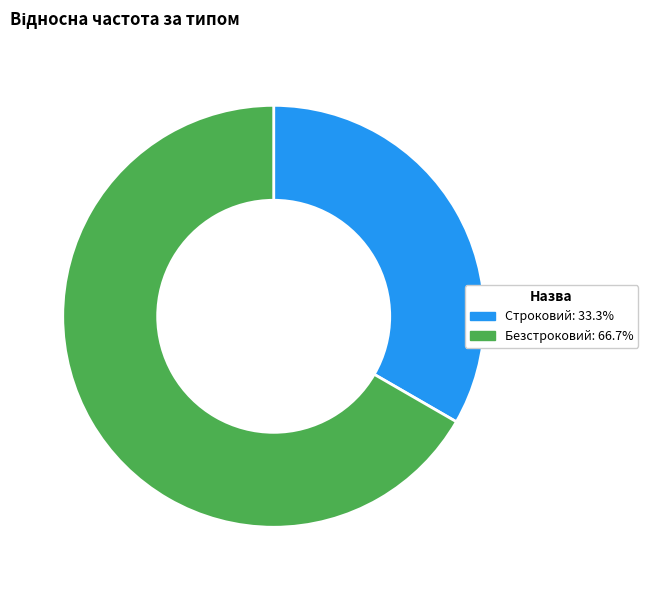

Is the sum of Безстроковий and Строковий greater than half?

Yes